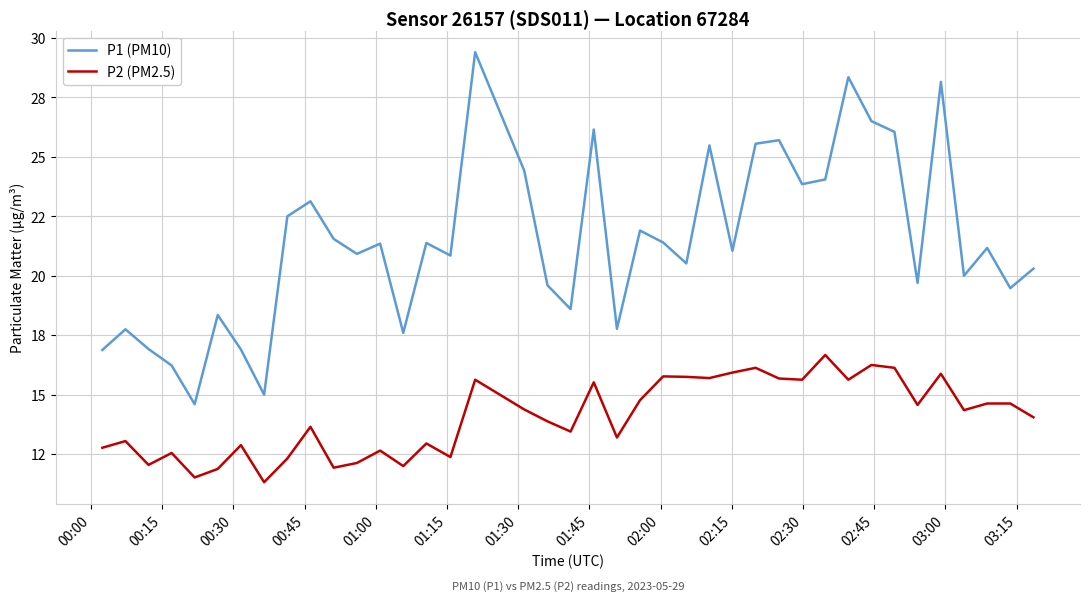

How many interior local valleys does the P1 (PM10) series have?

13